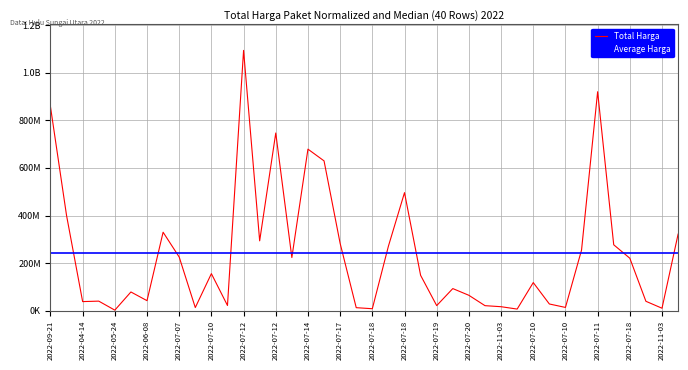

The chart shows a value of 13940978 at 2022-07-18. True or false?

False